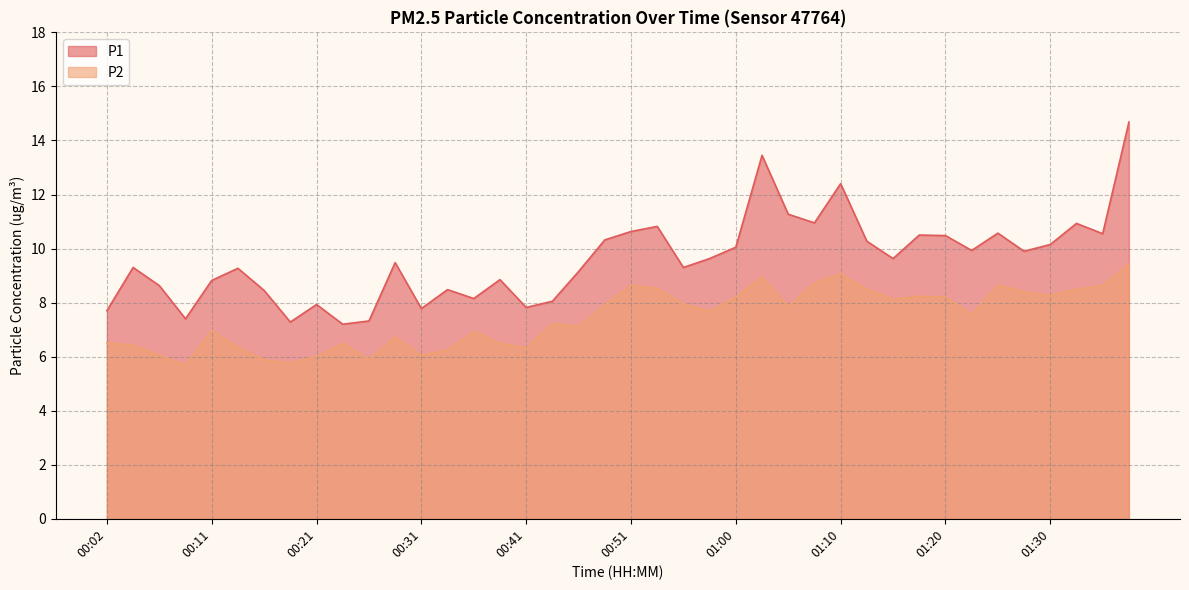

List the series in order of their overall mean, highest first.

P1, P2